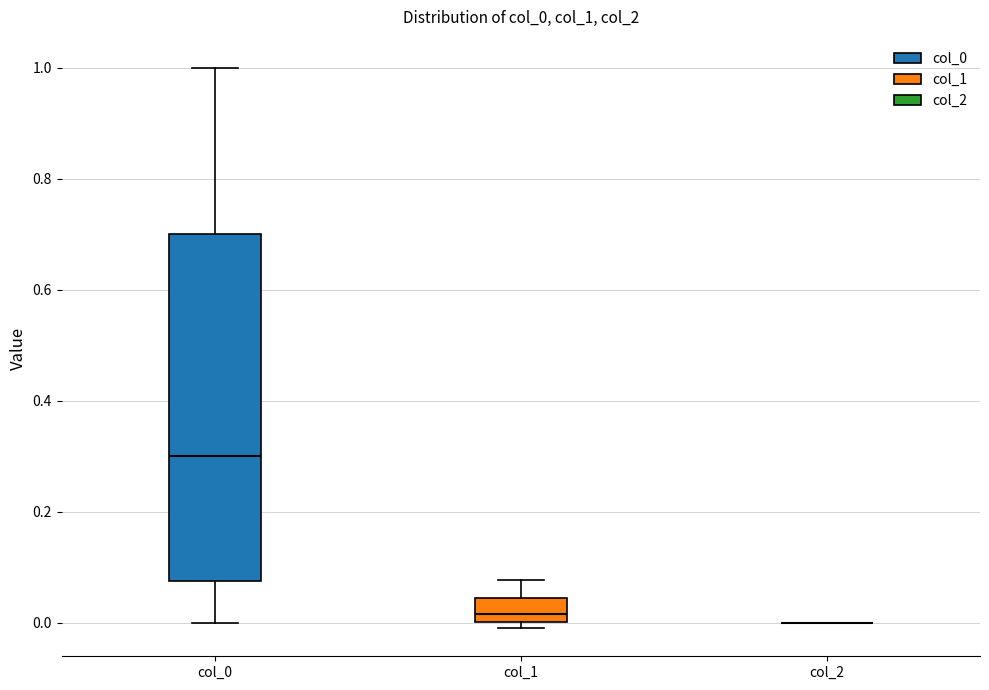

Reading left to right, read every box against the y-axis: the position of its median line, the range the box covers, and the ends of its whiskers. The values are not printed on the chart, so give them approximately, as read against the axis.

col_0: median 0.30, box 0.08 to 0.70, whiskers 0.00 to 1.00
col_1: median 0.02, box 0.00 to 0.04, whiskers 0.00 (just below the box's lower edge) to 0.08
col_2: box collapsed to a line at 0.00, whiskers 0.00 to 0.00